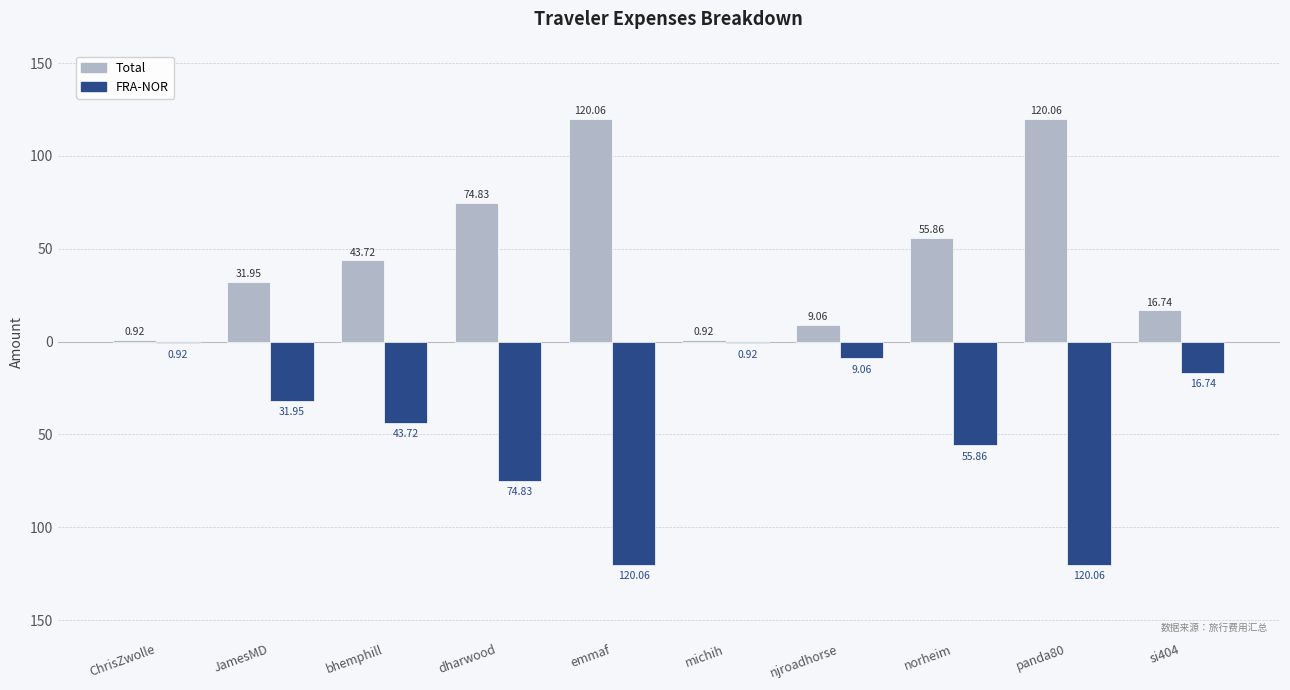

What is the value of the FRA-NOR bar at the 9th from the left?

-120.1